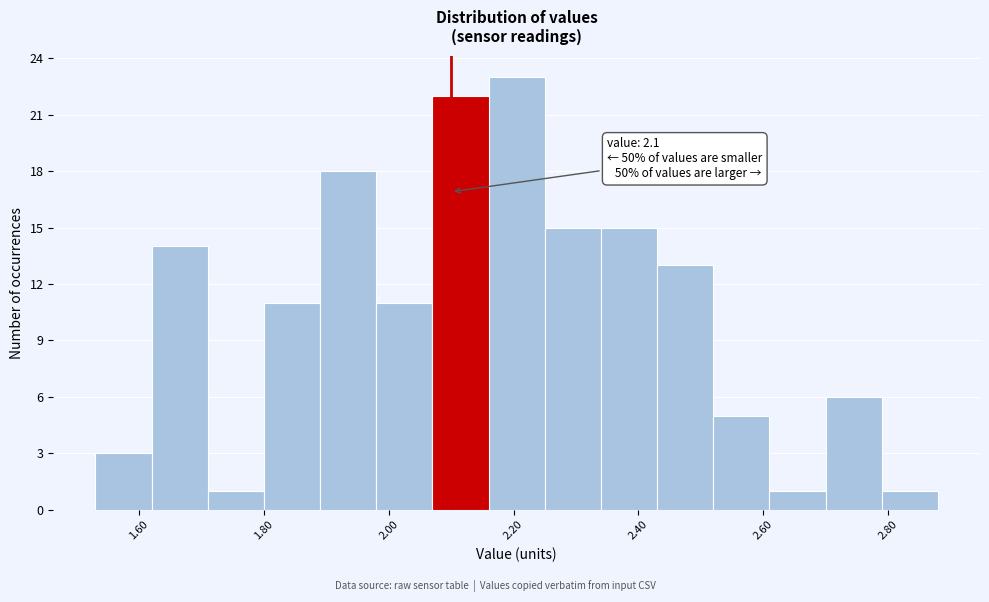

Which range on the x-axis has the tallest bar?

2.16 to 2.25